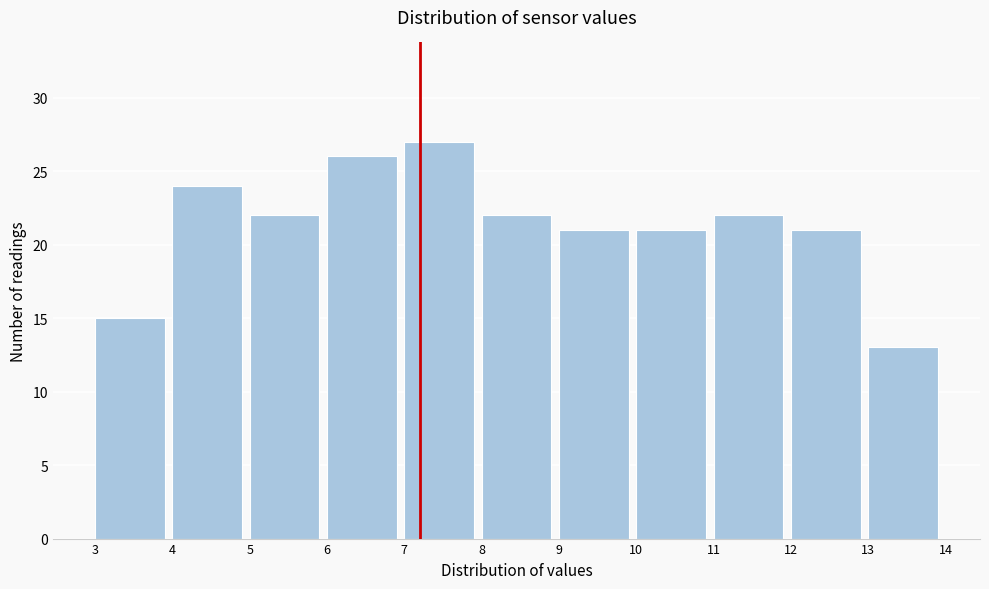

Reading left to right, transcribe this chart: for each bar, give the range it covers on the x-axis and its height. The values are not printed on the chart, so give them approximately, as read against the axis.

3 to 4: 15
4 to 5: 24
5 to 6: 22
6 to 7: 26
7 to 8: 27
8 to 9: 22
9 to 10: 21
10 to 11: 21
11 to 12: 22
12 to 13: 21
13 to 14: 13